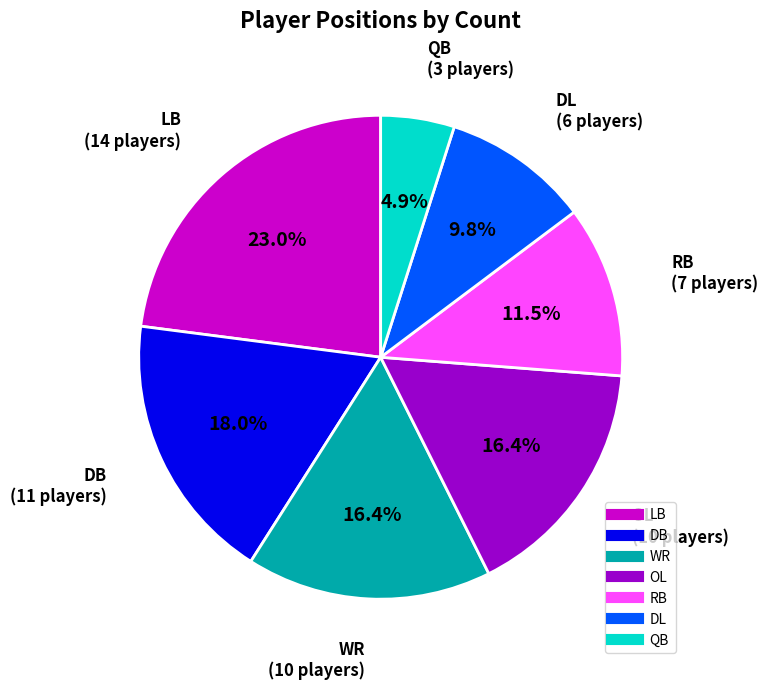

To the nearest percent, what is the combined percentage of DL and OL?

26%